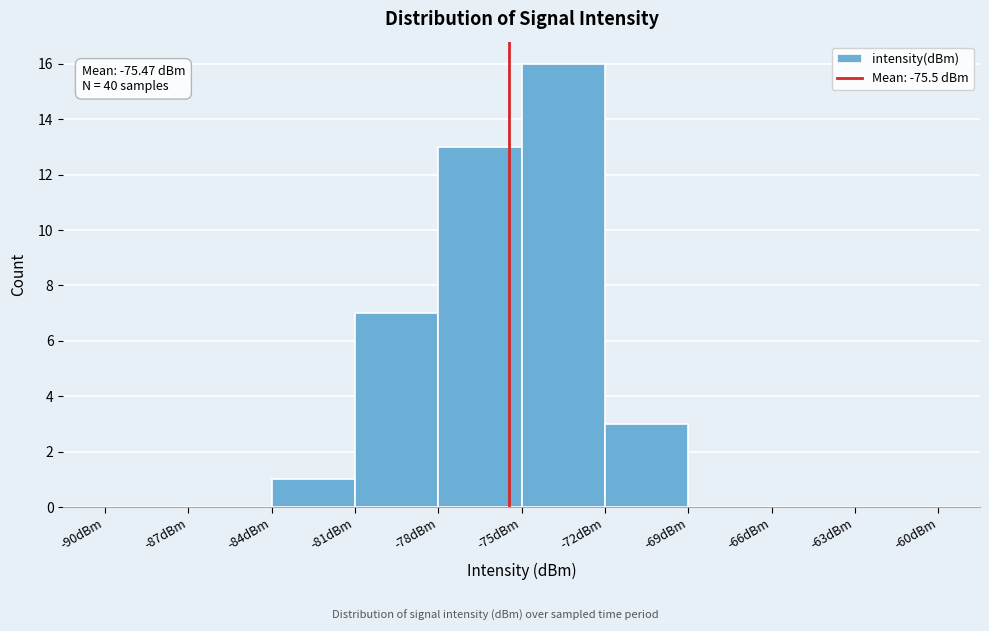

Over which range of the x-axis is the bar tallest?

-75 to -72